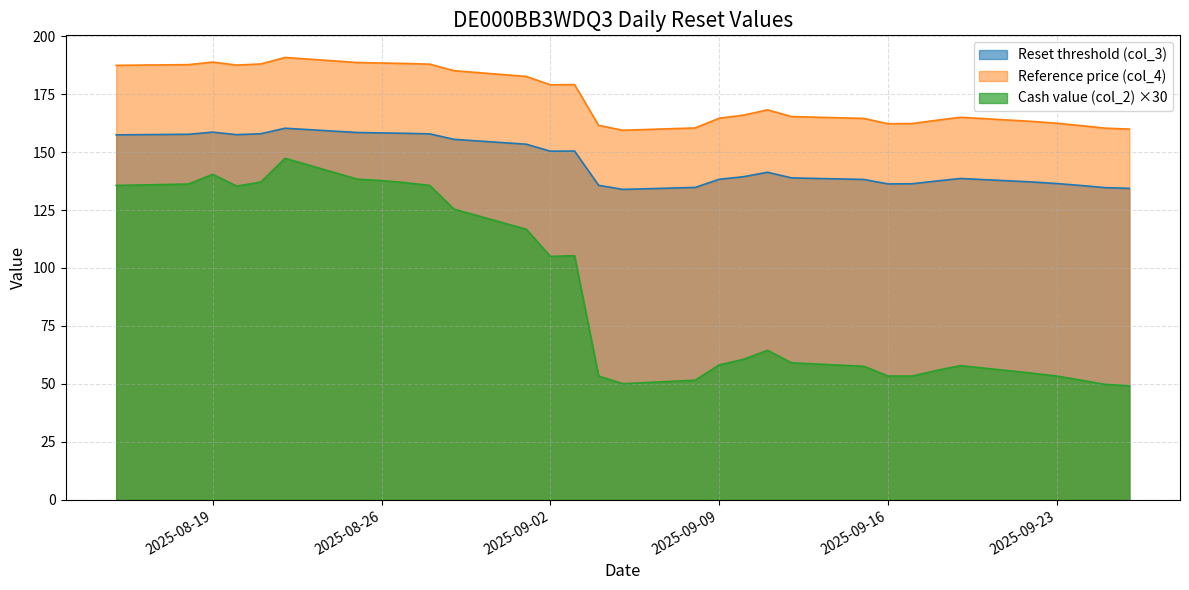

At which category does the chart reach its minimum across all series?

2025-09-26